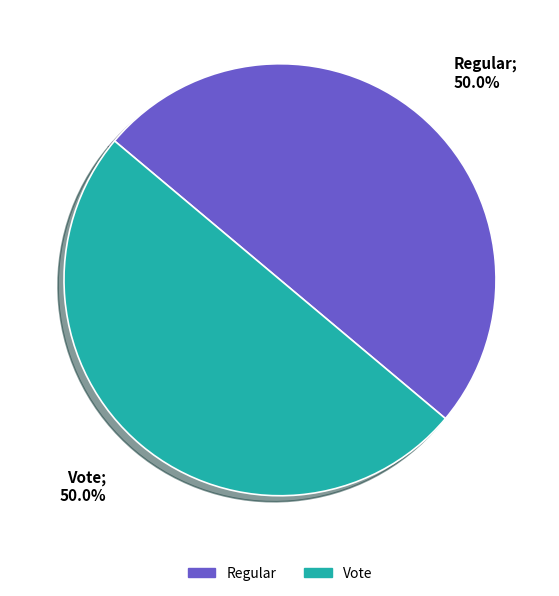

To the nearest percent, what is the average slice percentage?

50%